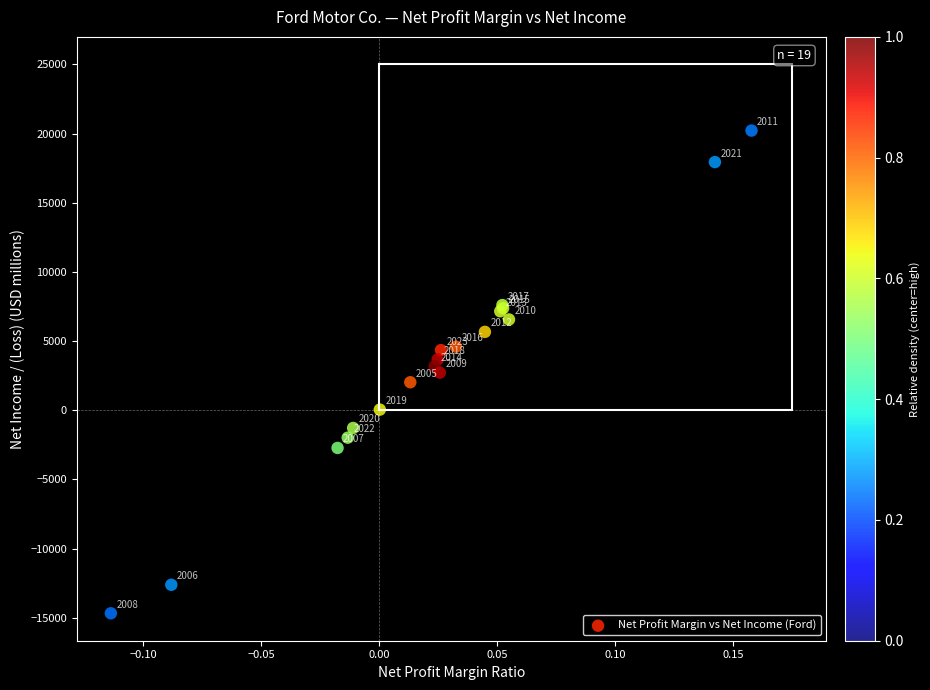

What Y value in the scatter plot is closest to 2770?

2717